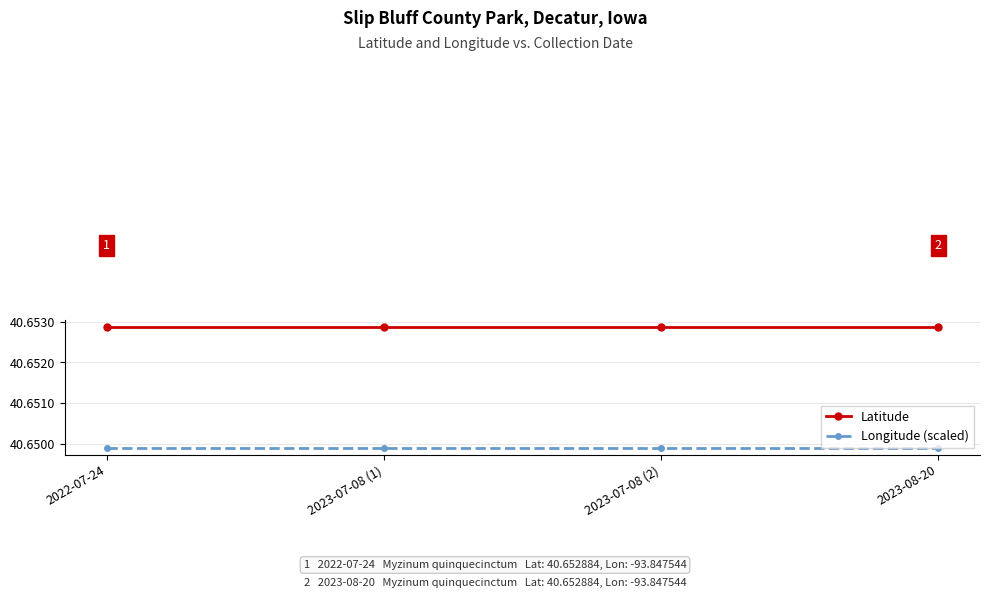

The value of Longitude (scaled) at 2023-08-20 is 10.1. True or false?

False